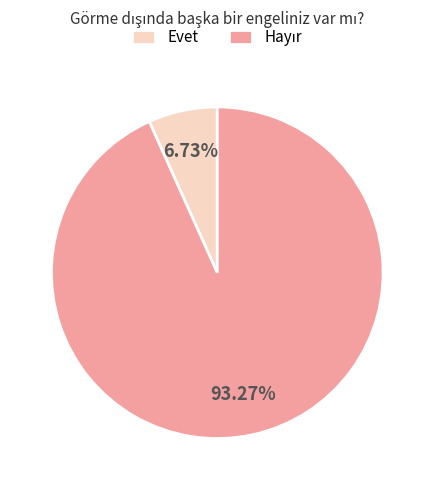

To the nearest percent, what is the difference between the largest and smallest slice percentages?

87%